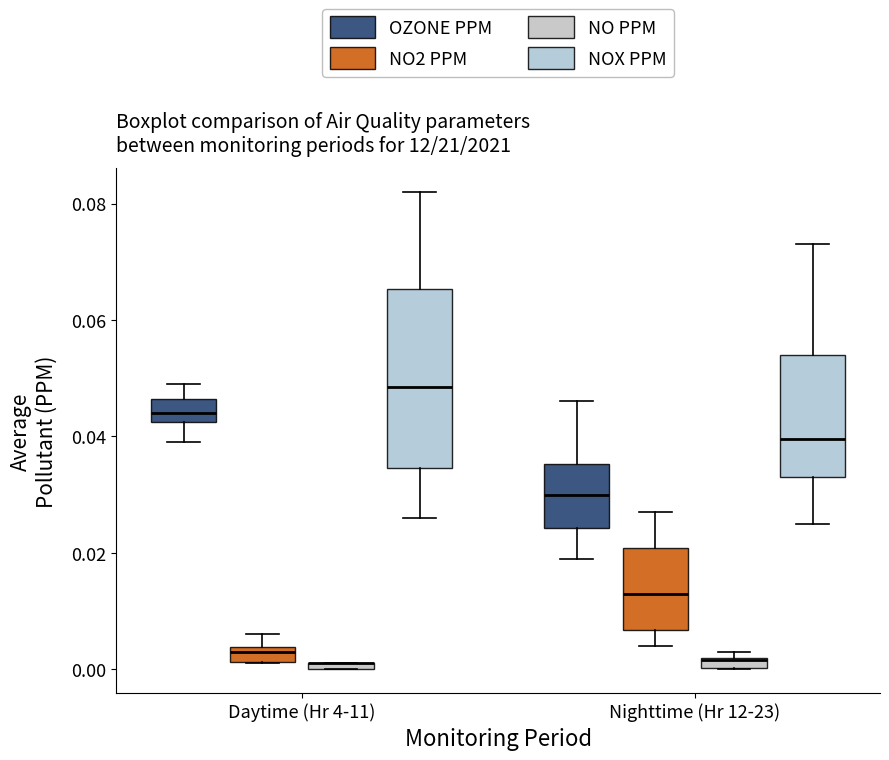

Where is the upper edge of the box for Daytime (Hr 4-11) (NO PPM) on the y-axis? The values are not printed on the chart, so give them approximately, as read against the axis.

0.002